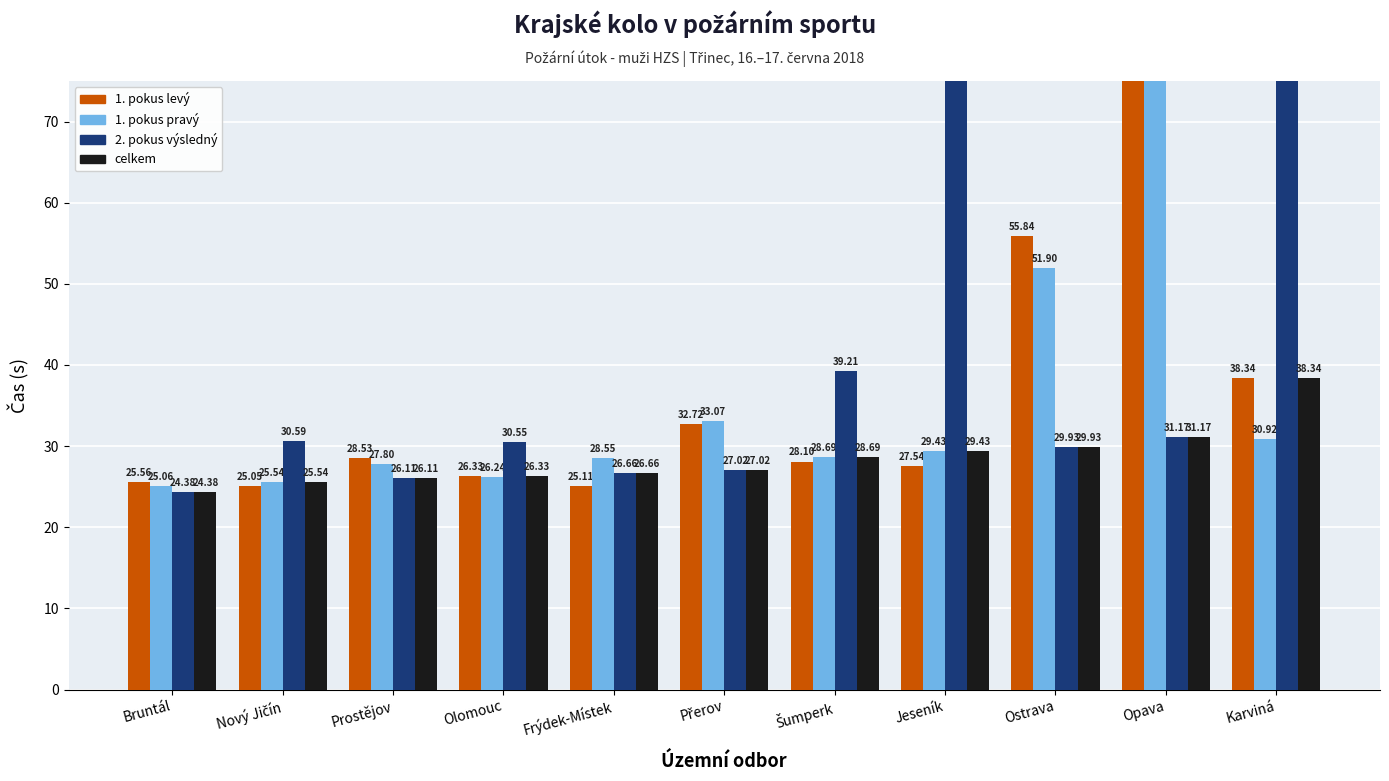

What is the label of the 10th bar from the left?

Opava